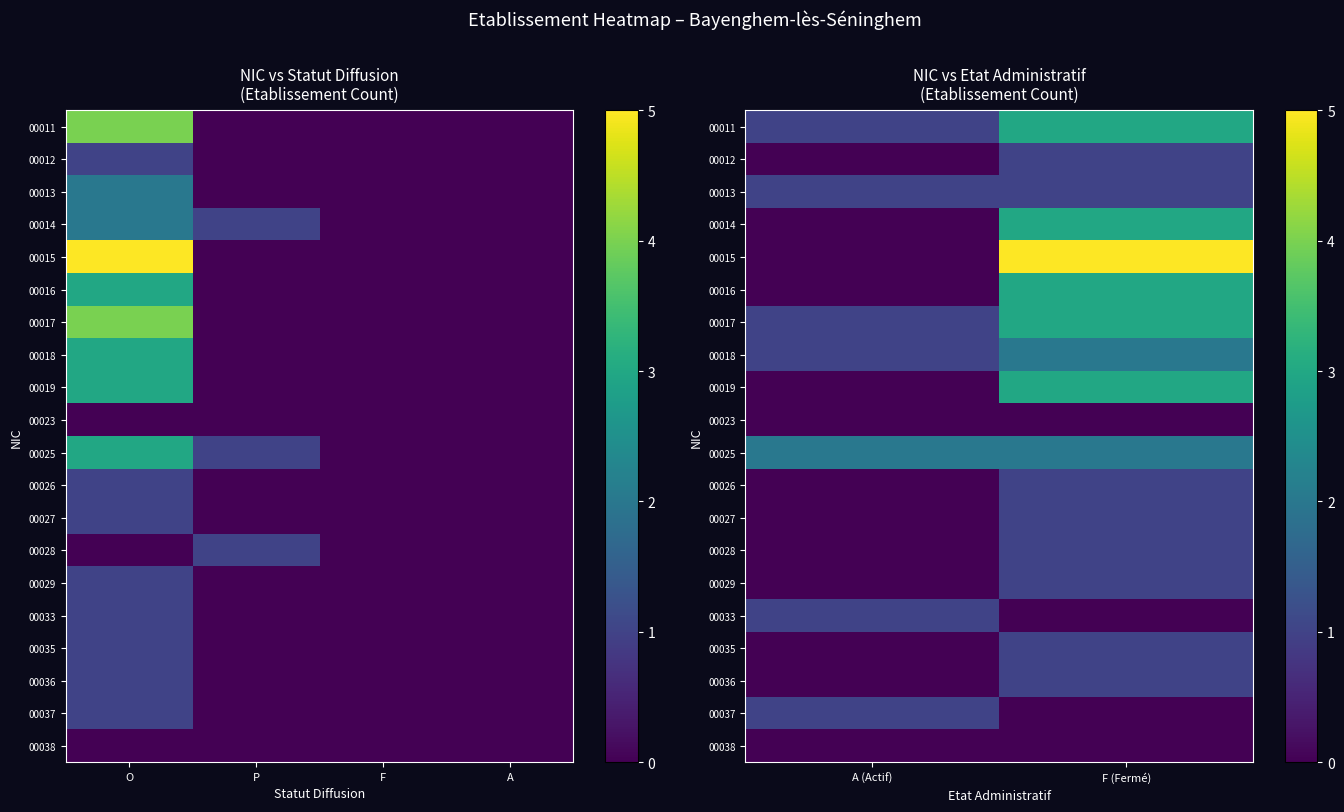

Is it true that 00036 equals 0 at F (Fermé)?

False